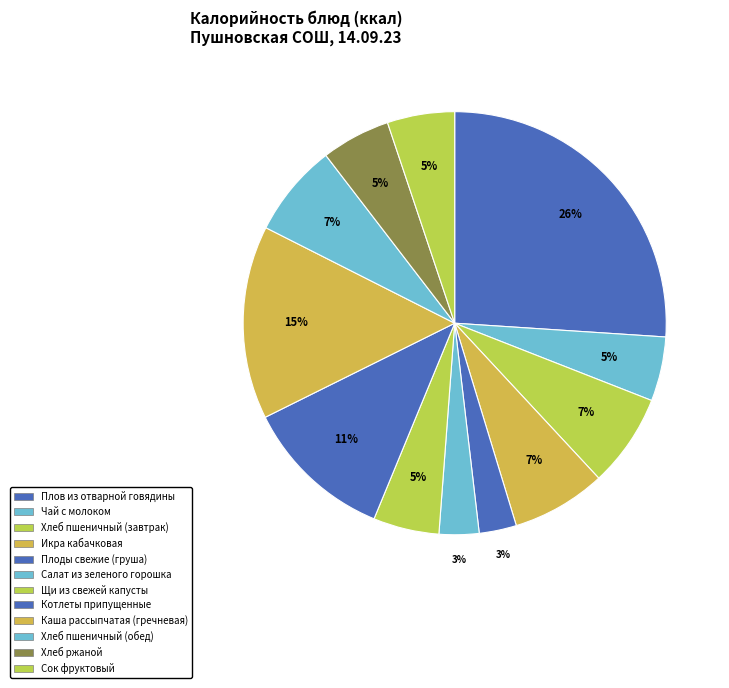

How many segments does this pie chart have?

12